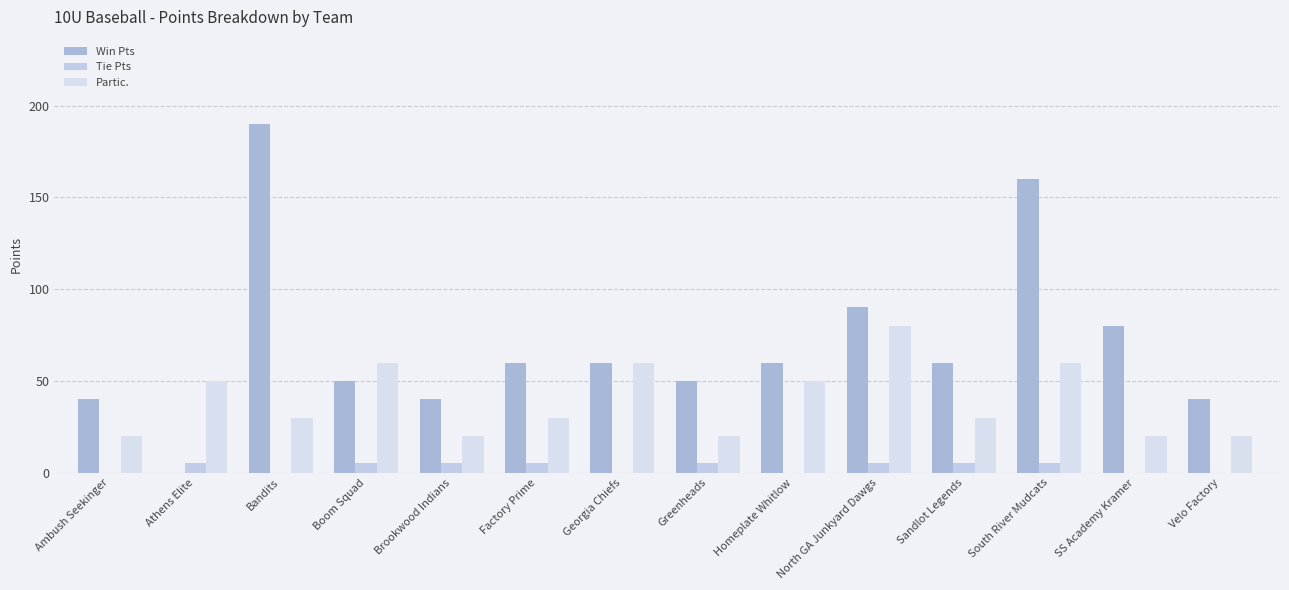

Is it true that Win Pts equals 75 at Greenheads?

False